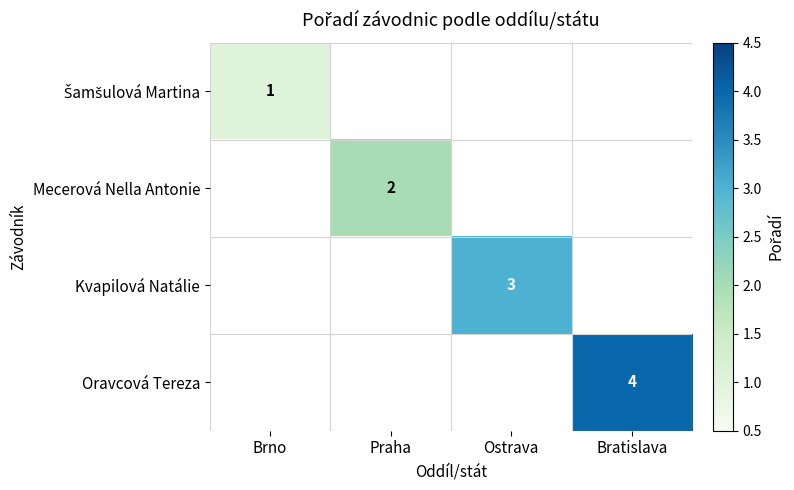

Is the value of Kvapilová Natálie at Ostrava greater than the value of Mecerová Nella Antonie at Praha?

Yes